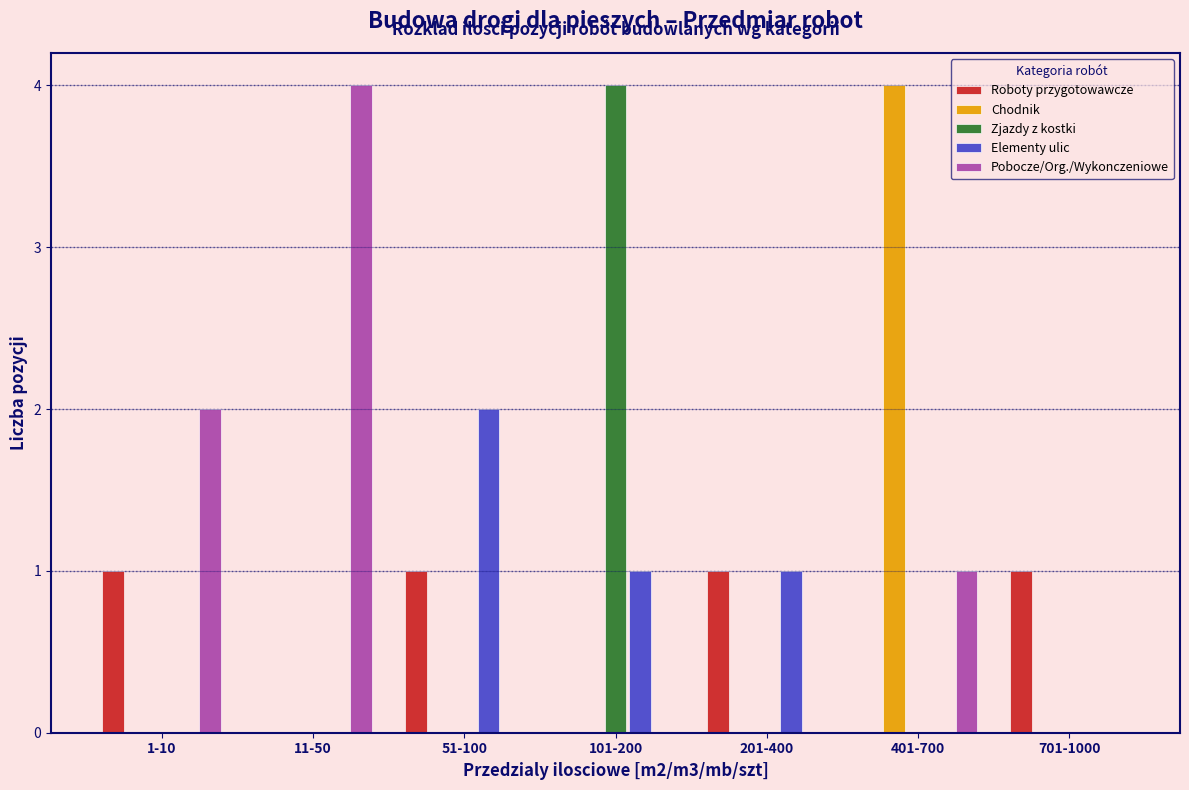

Between 101-200 and 201-400, which series saw the biggest shift?

Zjazdy z kostki